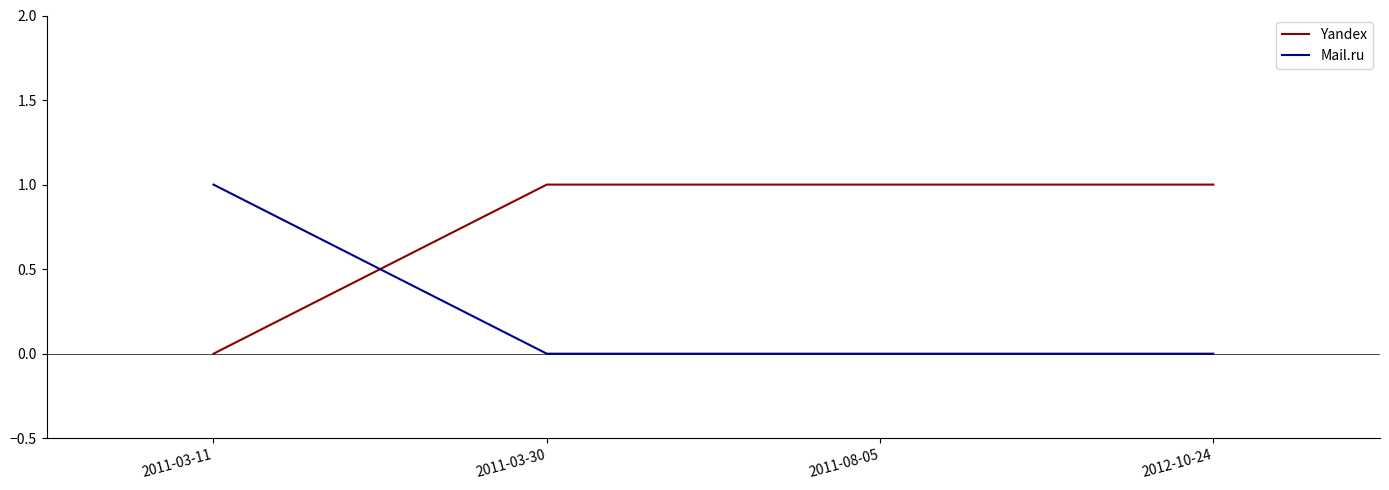

What is the maximum value shown in the chart?

1